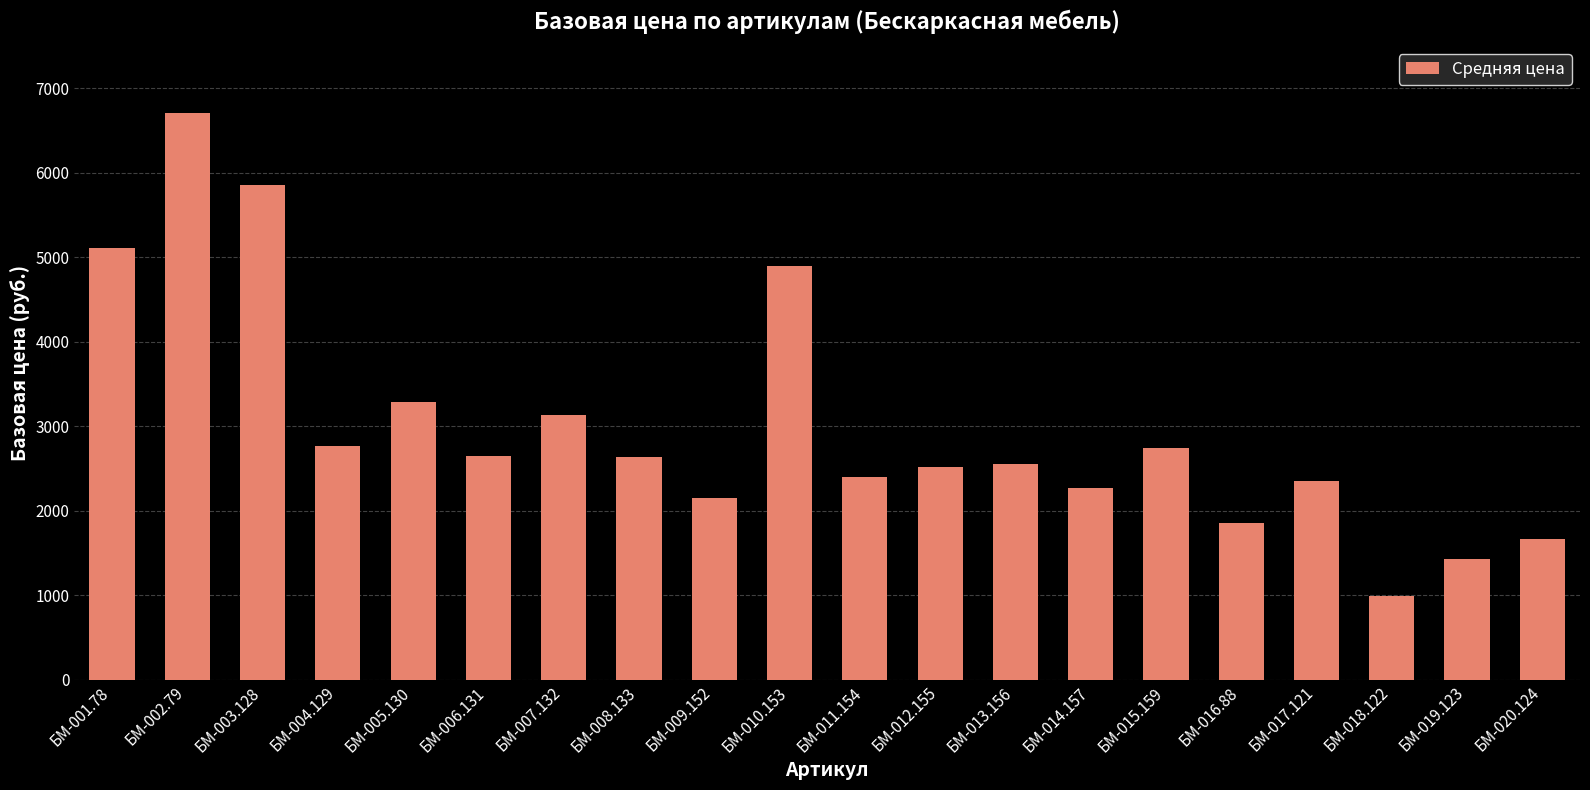

What is the maximum value shown in the chart?

6708